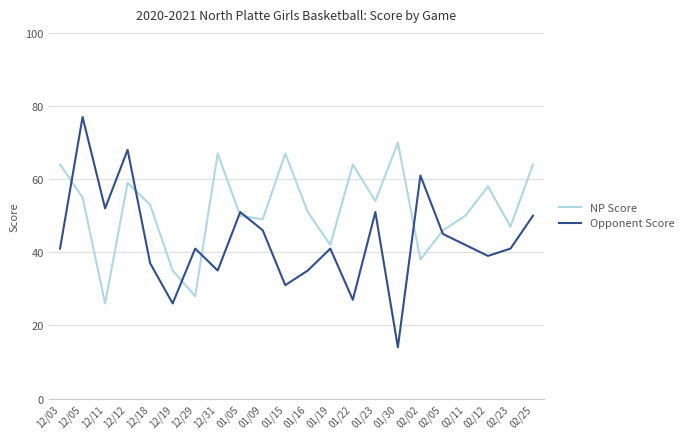

At which category does the chart reach its minimum across all series?

01/30